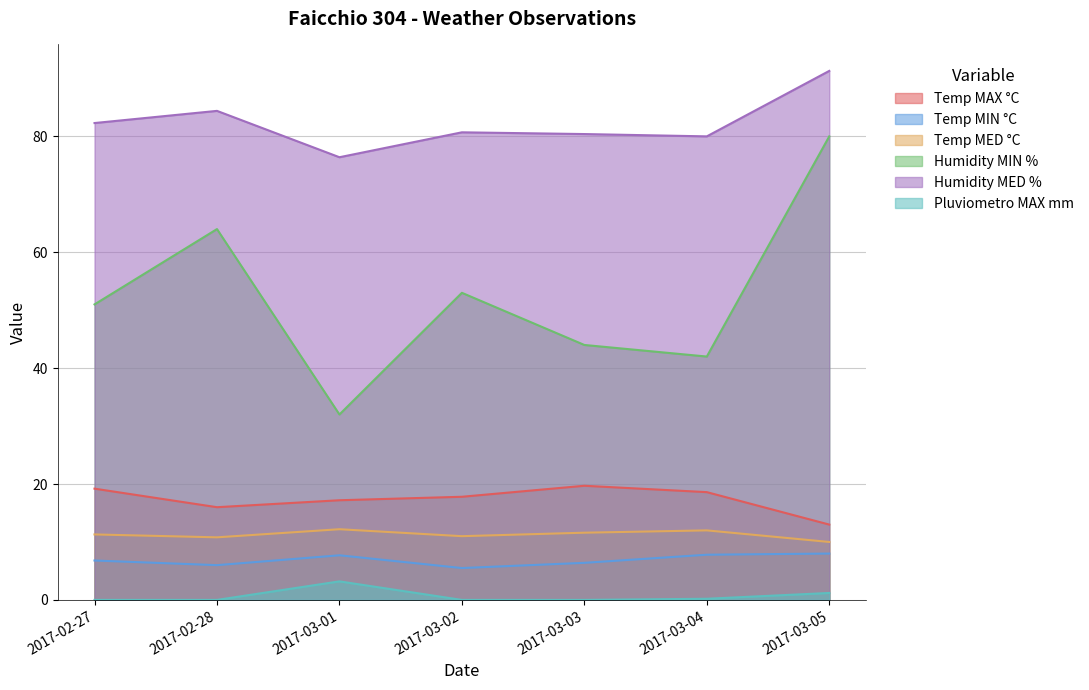

Where does the Temp MED °C series first go above 11?

2017-02-27